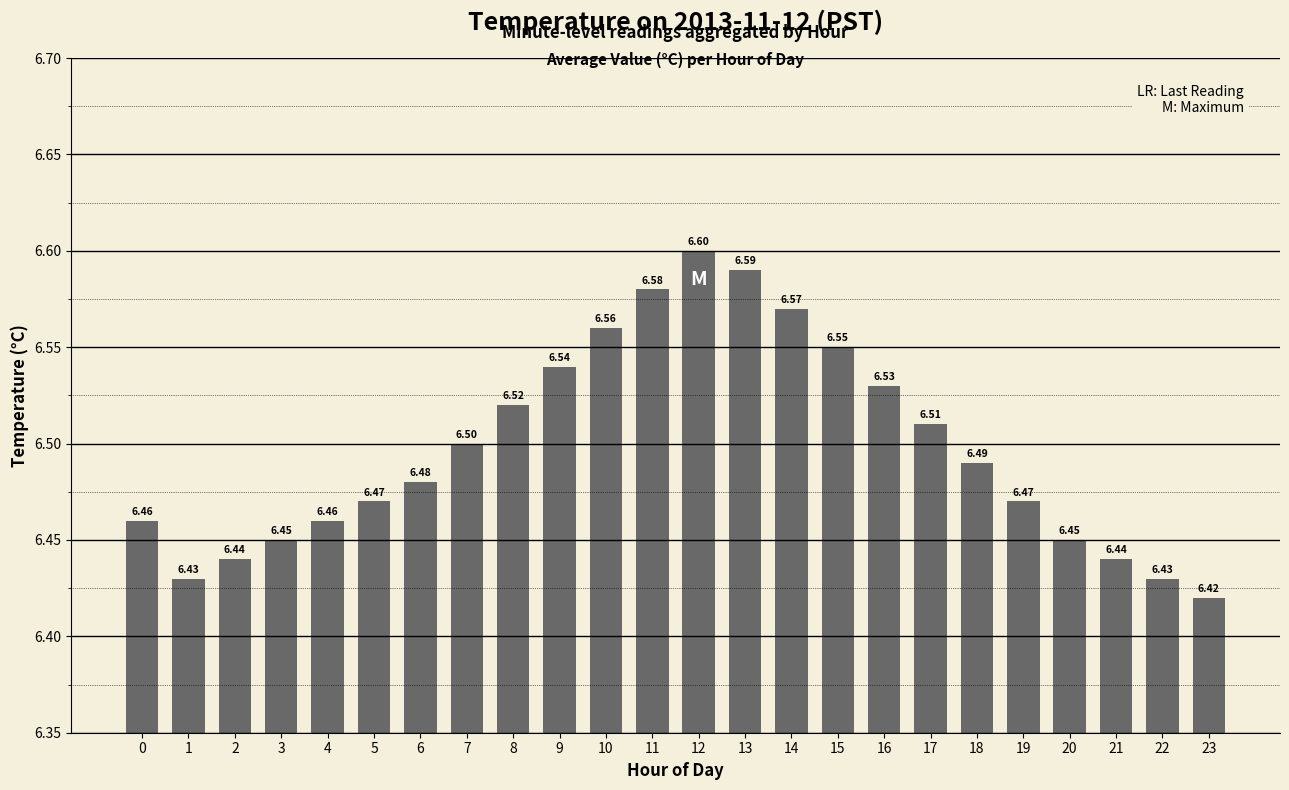

What is the ratio of the value at 0 to the value at 9?

1.0